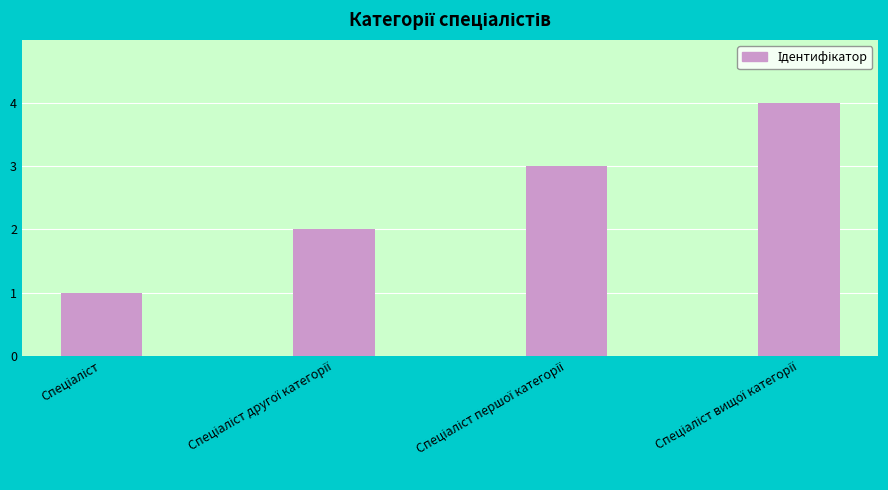

Reading left to right, list all the values displayed in this chart.

1	2	3	4